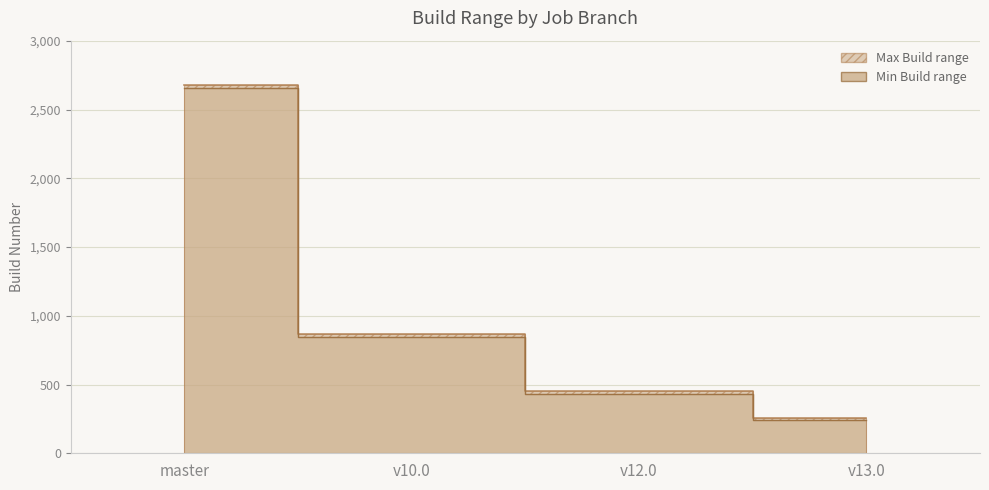

What is the difference between the maximum and minimum values in the Max Build series?

2420